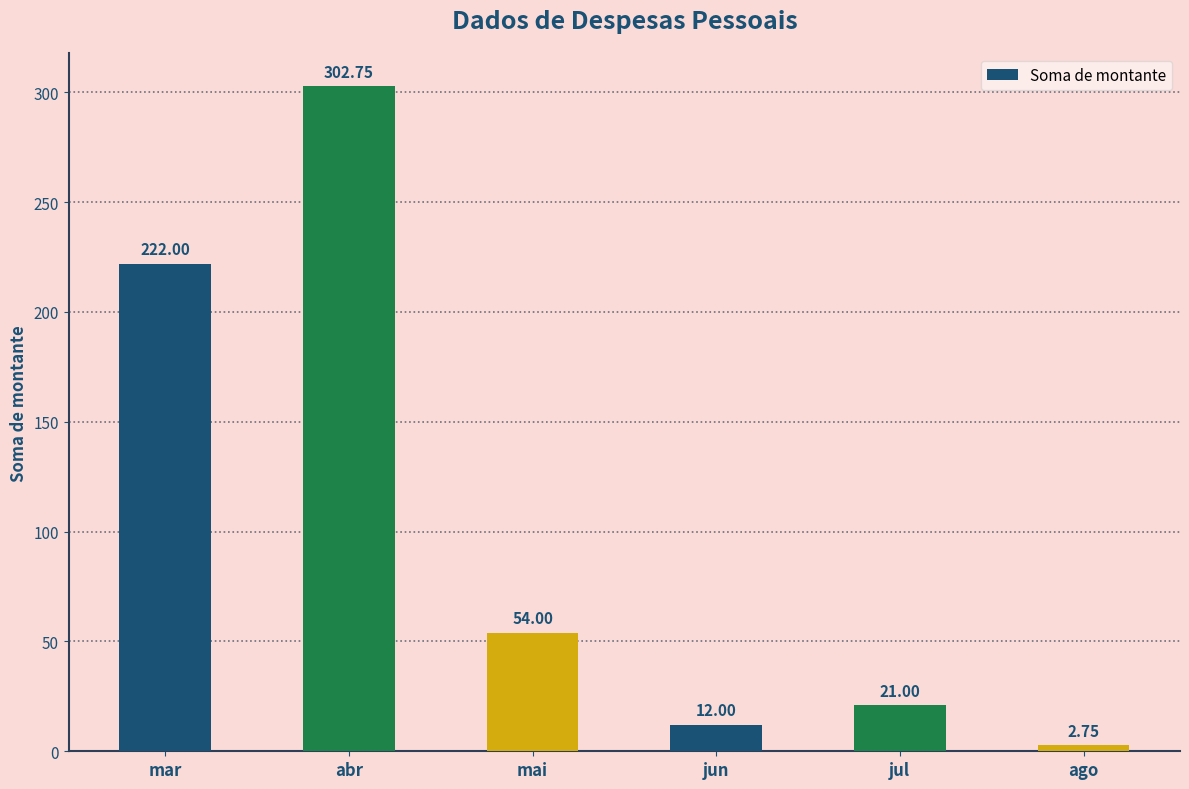

Between mai and abr, which is larger?

abr